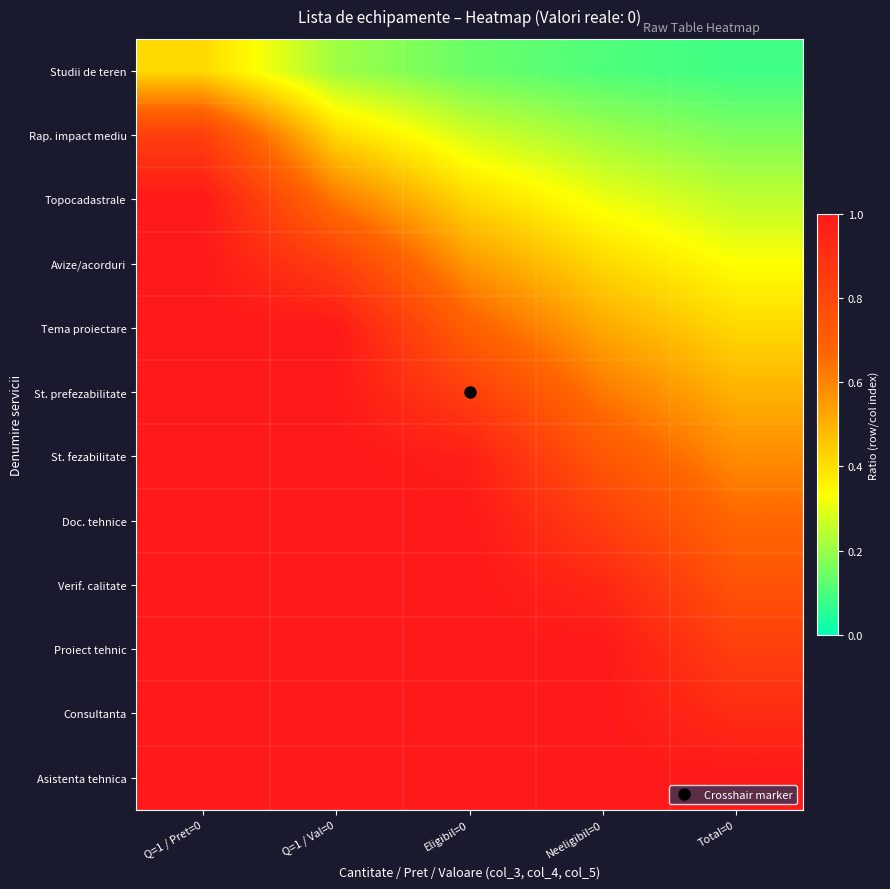

Rank the series at Neeligibil=0 from lowest to highest value.

Studii de teren, Rap. impact mediu, Topocadastrale, Avize/acorduri, Tema proiectare, St. prefezabilitate, St. fezabilitate, Doc. tehnice, Verif. calitate, Proiect tehnic, Consultanta, Asistenta tehnica